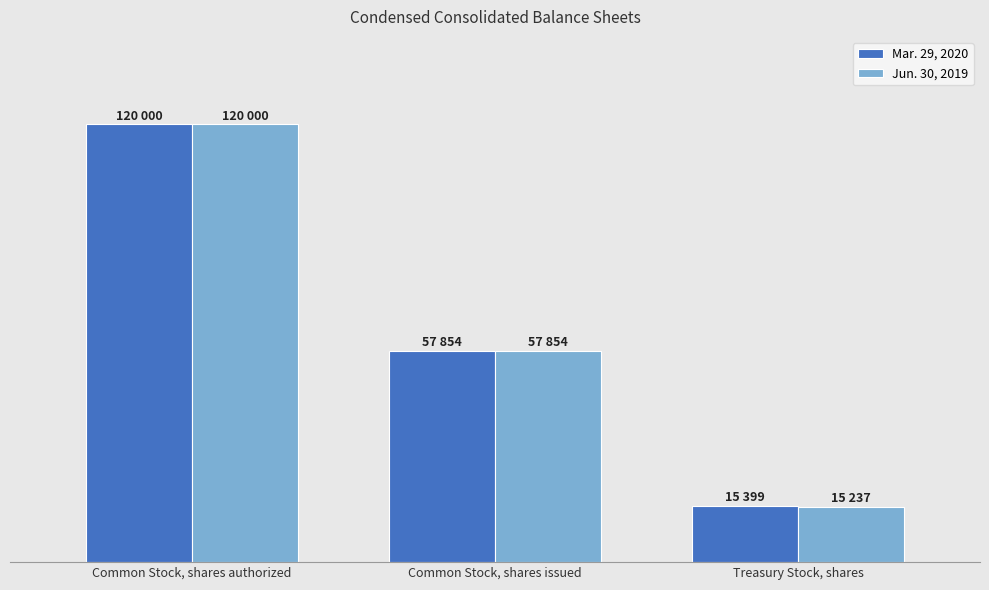

What is the label of the 2nd bar from the left?

Common Stock, shares issued